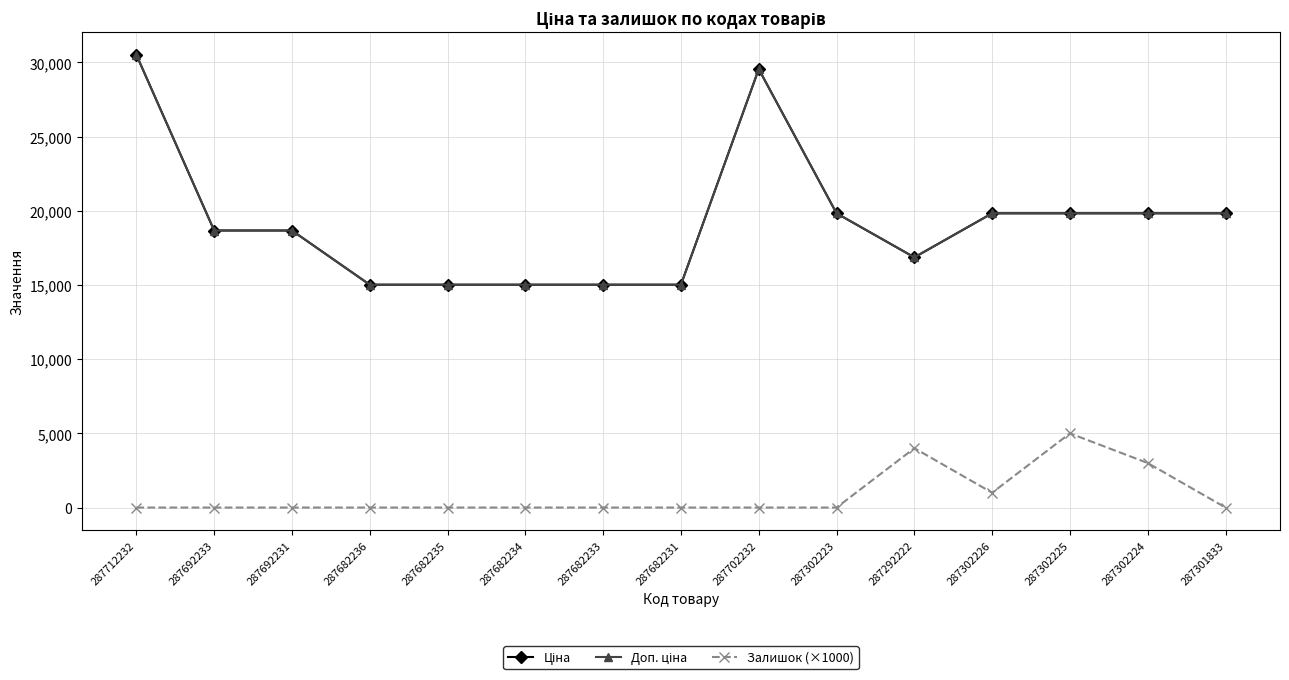

Which series has the largest total across all categories?

Ціна